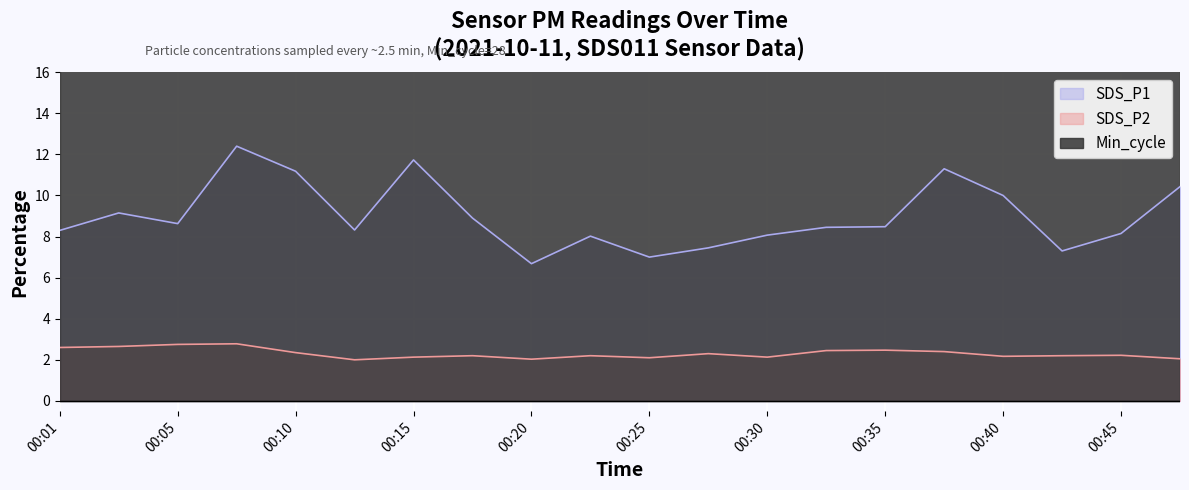

How many interior local peaks does the SDS_P2 series have?

6